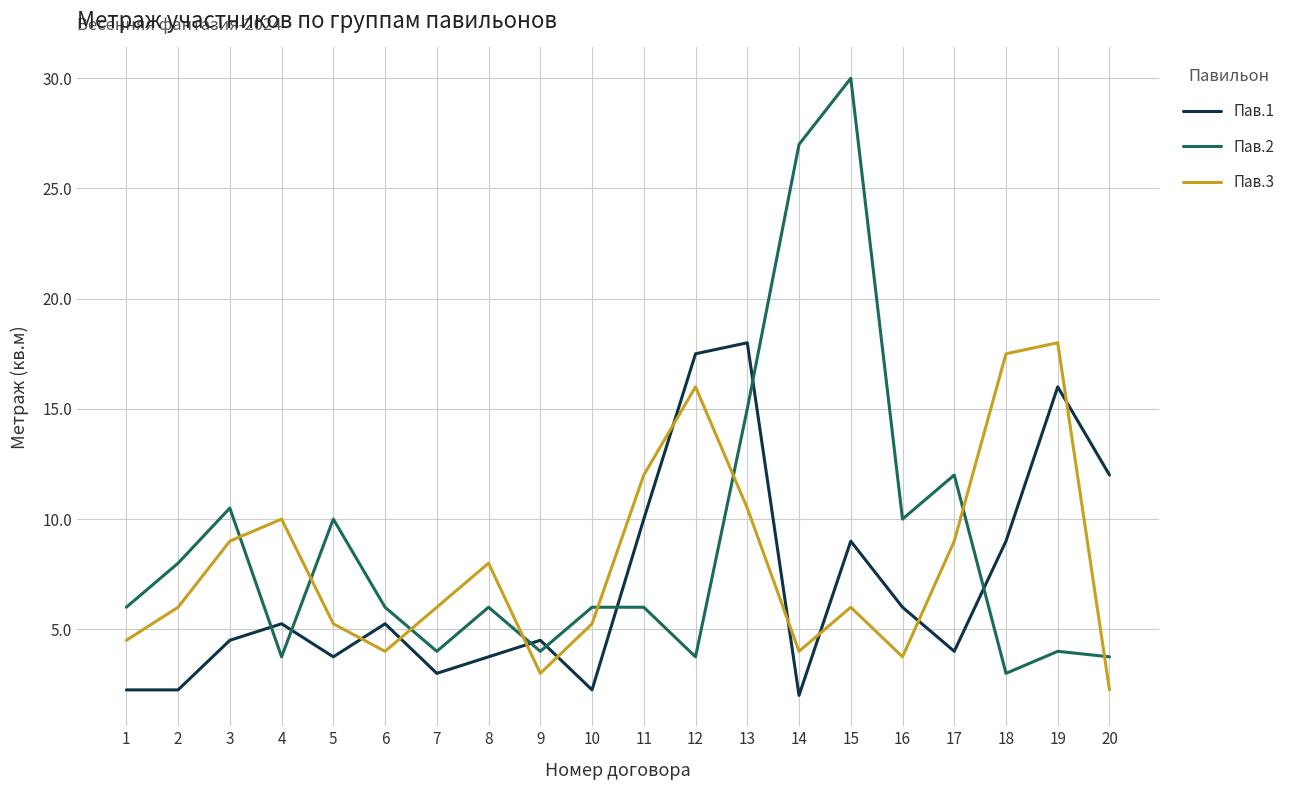

Is it true that Пав.3 equals 1.6 at 14?

False